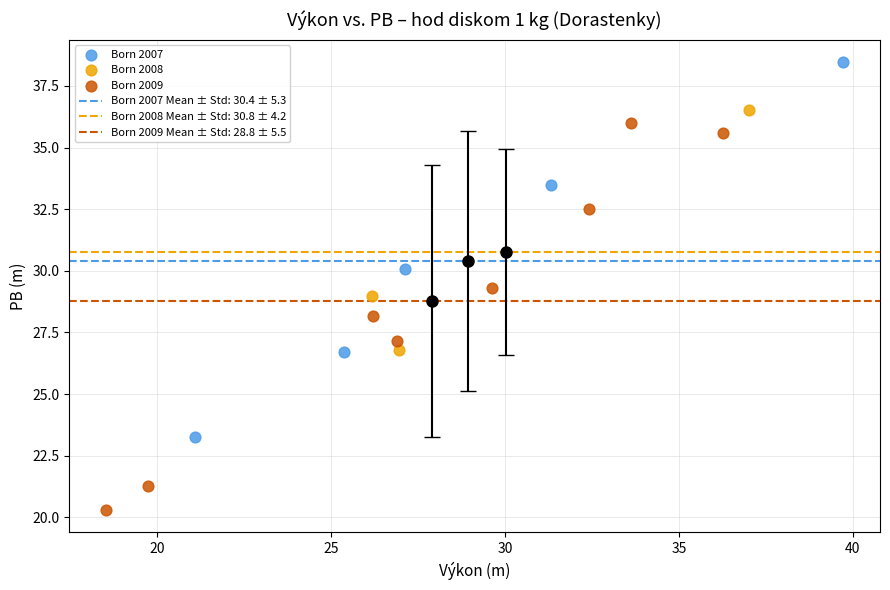

Which series reaches the maximum Y coordinate?

Born 2007